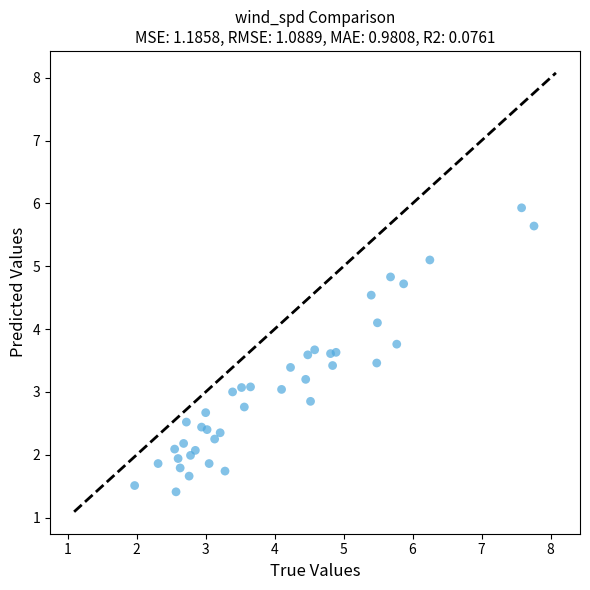

What is the range of X values (max minus min)?

5.8